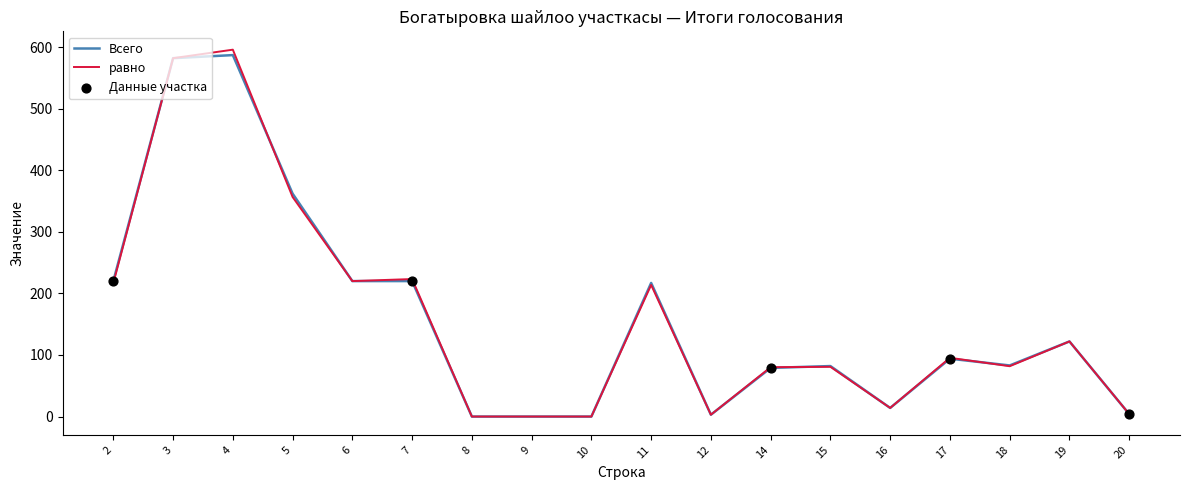

Which series changed the most between 8 and 11?

Всего